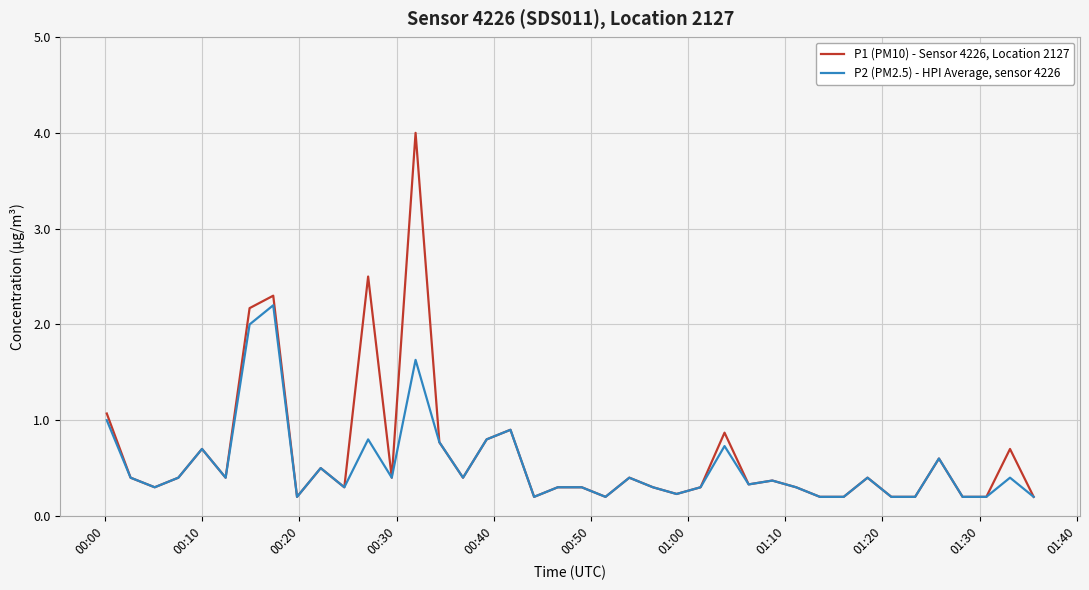

What is the maximum value shown in the chart?

4.0